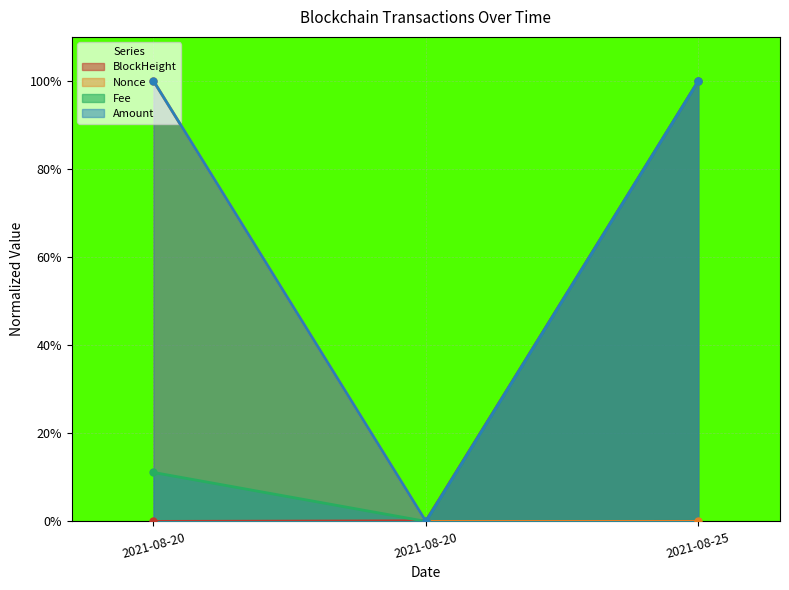

What are all the series names shown in the legend?

BlockHeight, Nonce, Fee, Amount